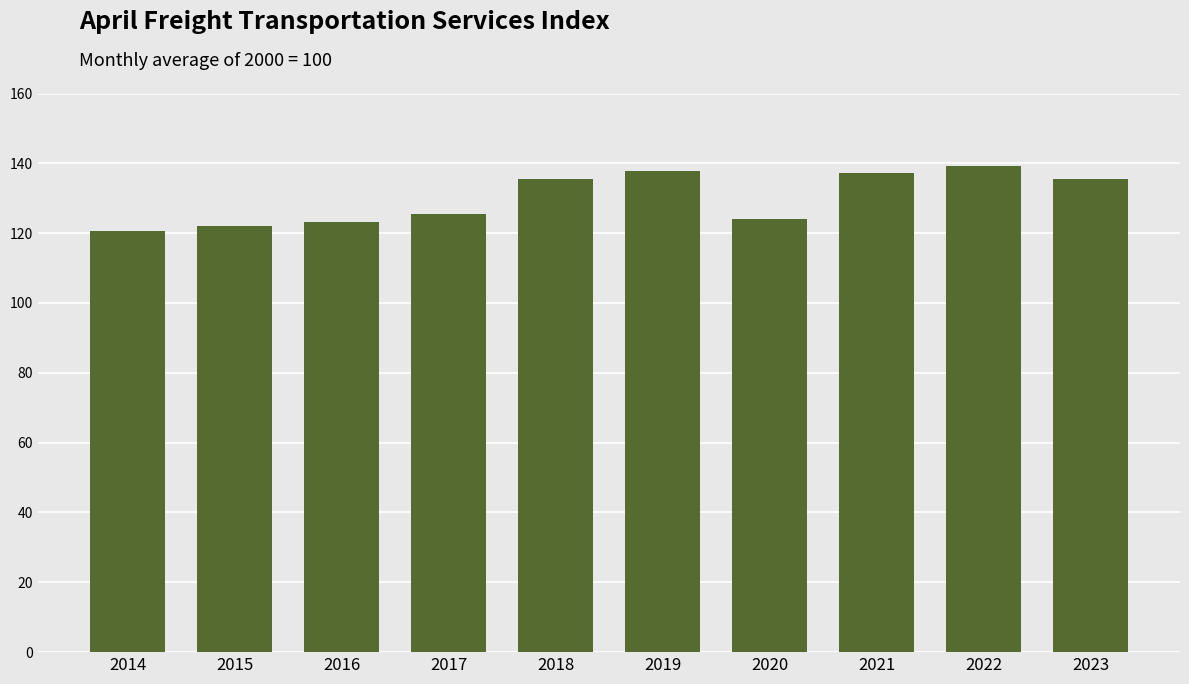

What is the value of the 2nd bar from the left?

122.0